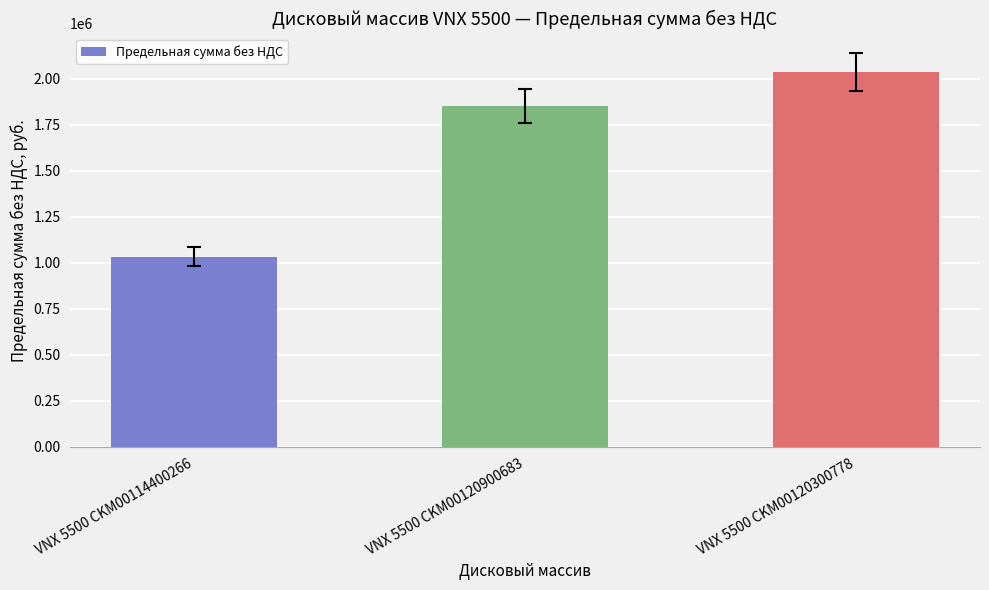

Reading left to right, list all the values displayed in this chart.

VNX 5500 CKM00114400266=1033103.9	VNX 5500 CKM00120900683=1851817.2	VNX 5500 CKM00120300778=2036065.5